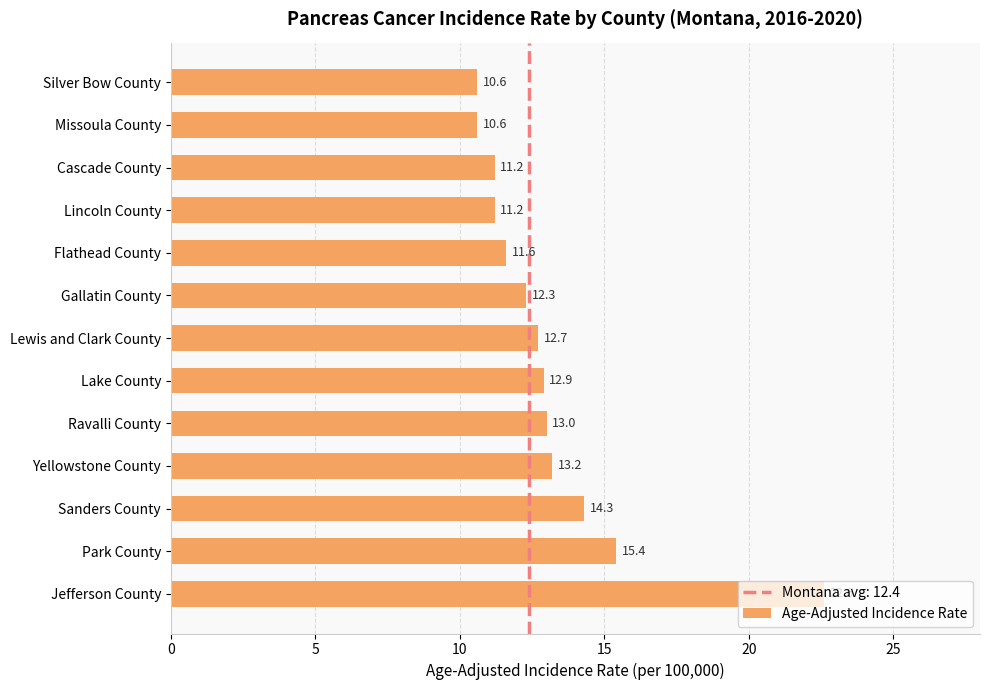

What is the minimum value shown in the chart?

10.6